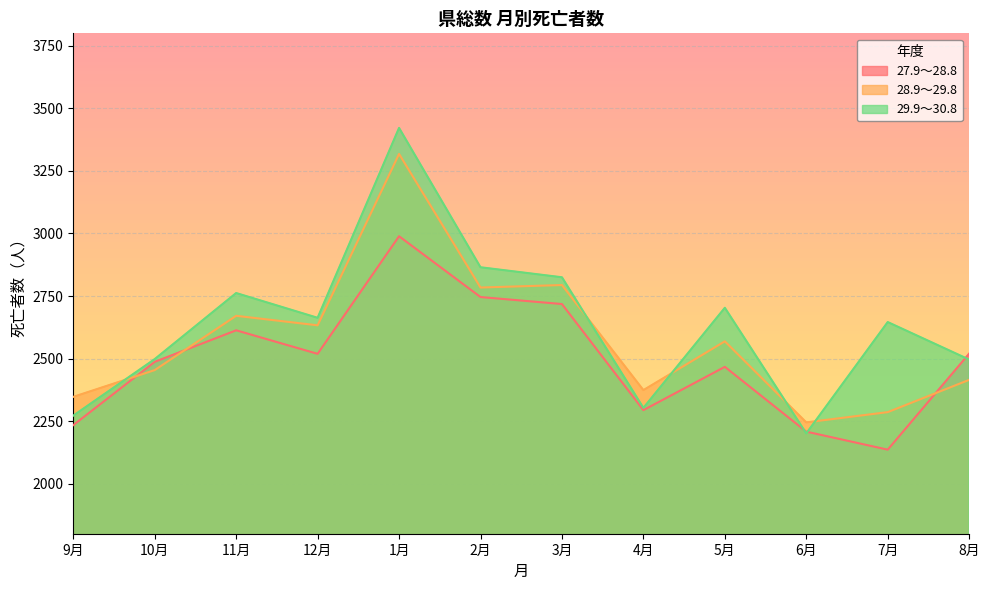

True or false: 28.9～29.8 and 29.9～30.8 cross at least once.

True